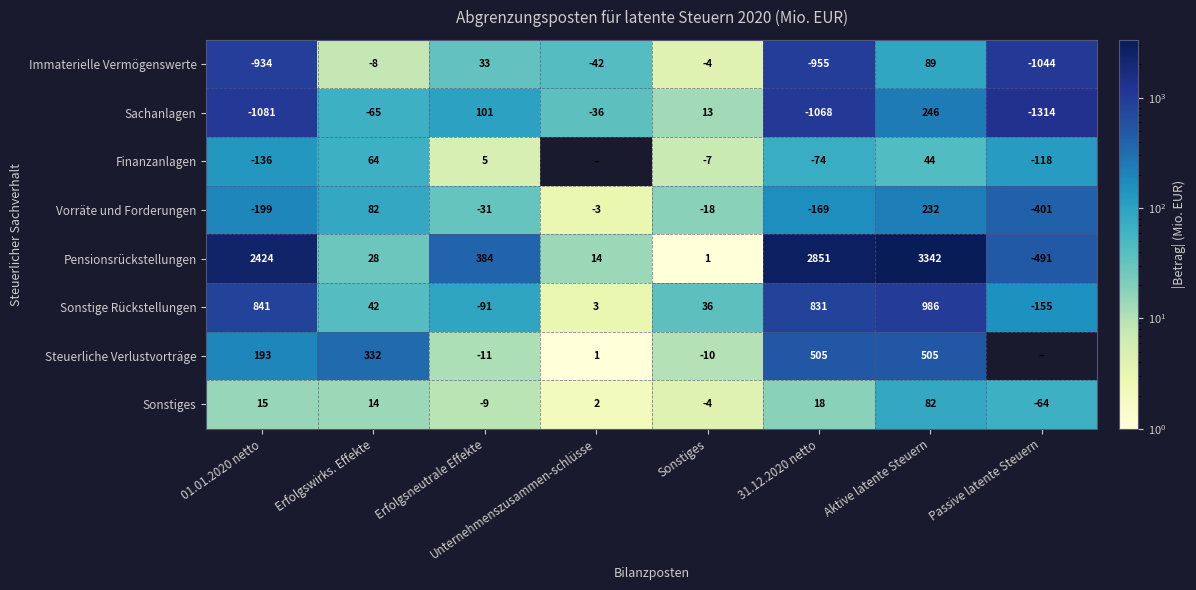

Which series changed the most between 01.01.2020 netto and Sonstiges?

Pensionsrückstellungen